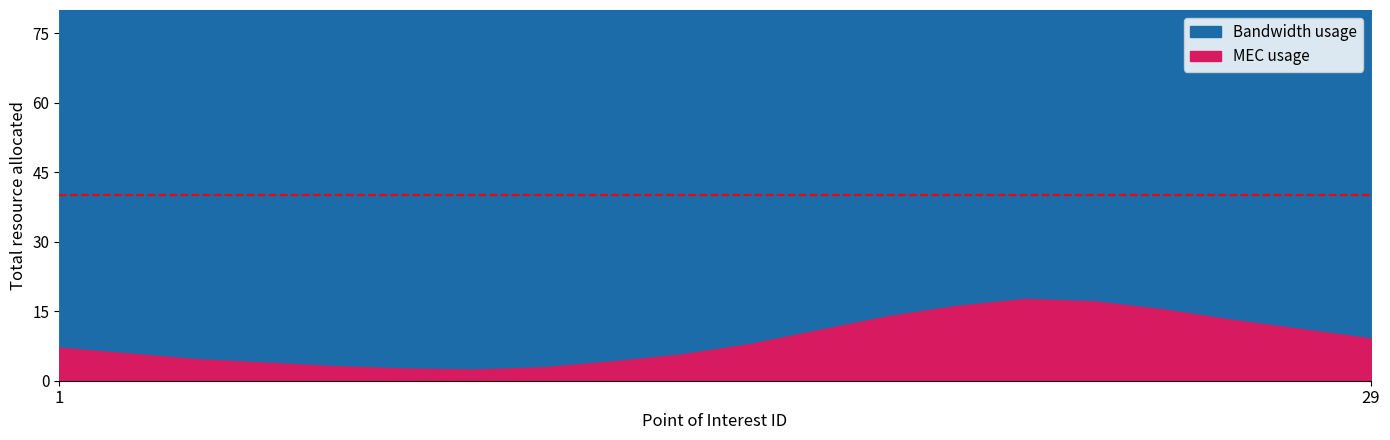

True or false: humidity and temperature cross at least once.

False